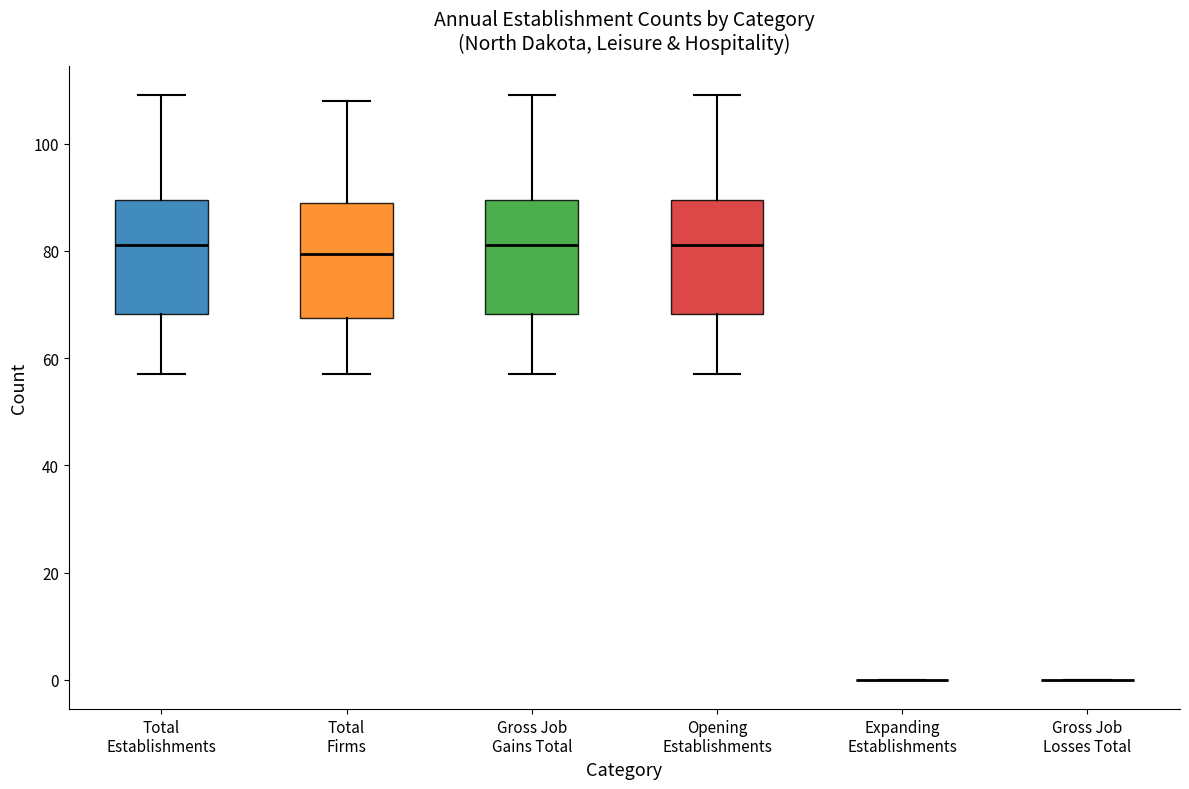

Reading left to right, transcribe this box plot: for each box, give where its median line is, the range the box spans, and where its two whiskers end, as read against the y-axis. The values are not printed on the chart, so give them approximately, as read against the axis.

Total Establishments: median 82, box 68 to 90, whiskers 58 to 110
Total Firms: median 80, box 68 to 90, whiskers 58 to 108
Gross Job Gains Total: median 82, box 68 to 90, whiskers 58 to 110
Opening Establishments: median 82, box 68 to 90, whiskers 58 to 110
Expanding Establishments: box collapsed to a line at 0, whiskers 0 to 0
Gross Job Losses Total: box collapsed to a line at 0, whiskers 0 to 0